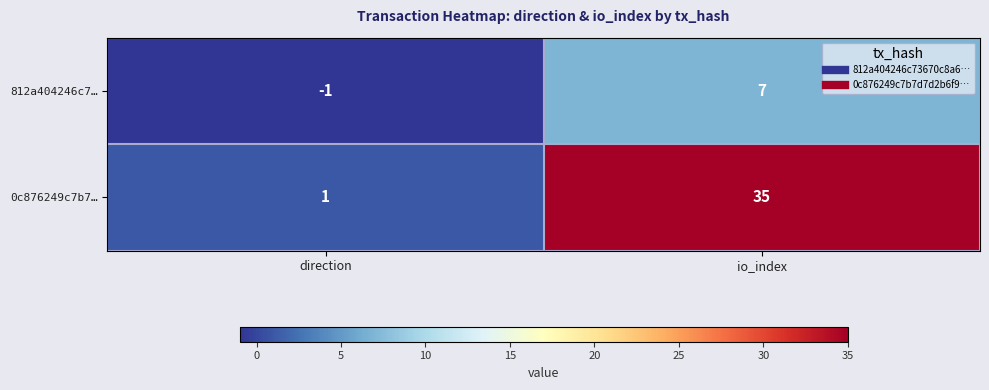

How many values in 812a404246c7… are below zero?

1